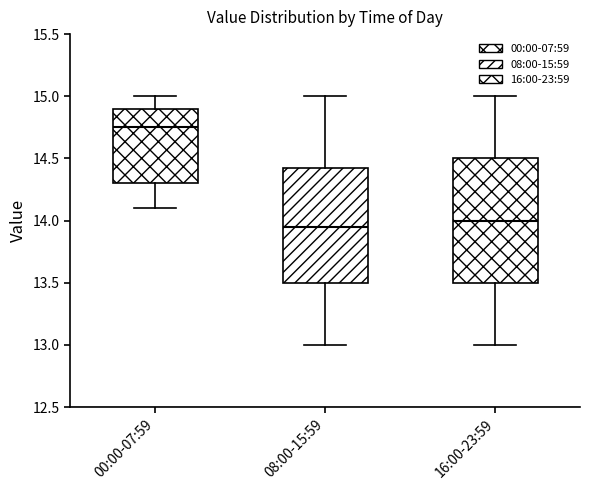

Which box is the tallest, from its lower edge to its upper edge?

16:00-23:59